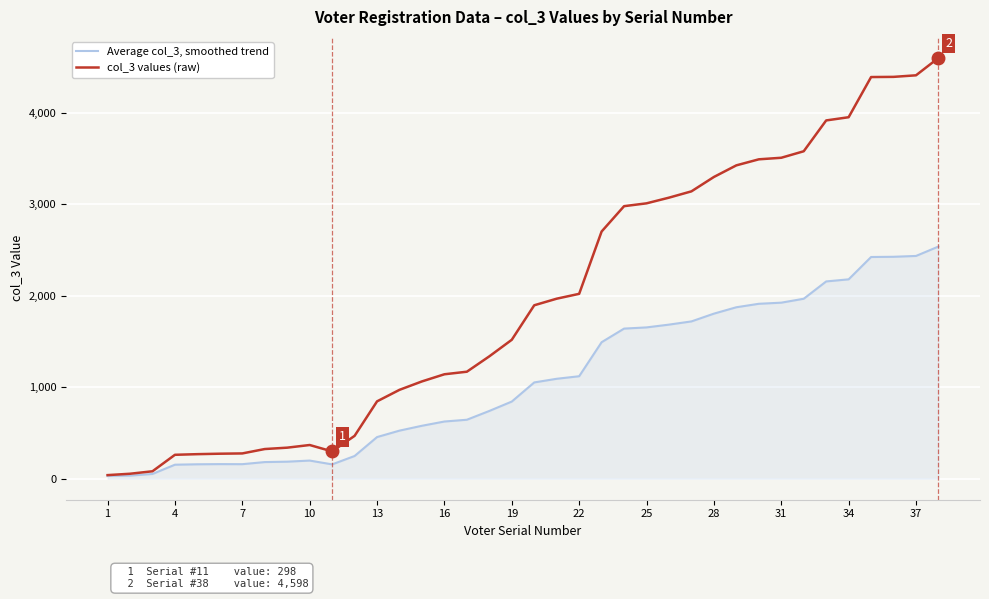

Which series has the widest spread of values?

col_3 values (raw)